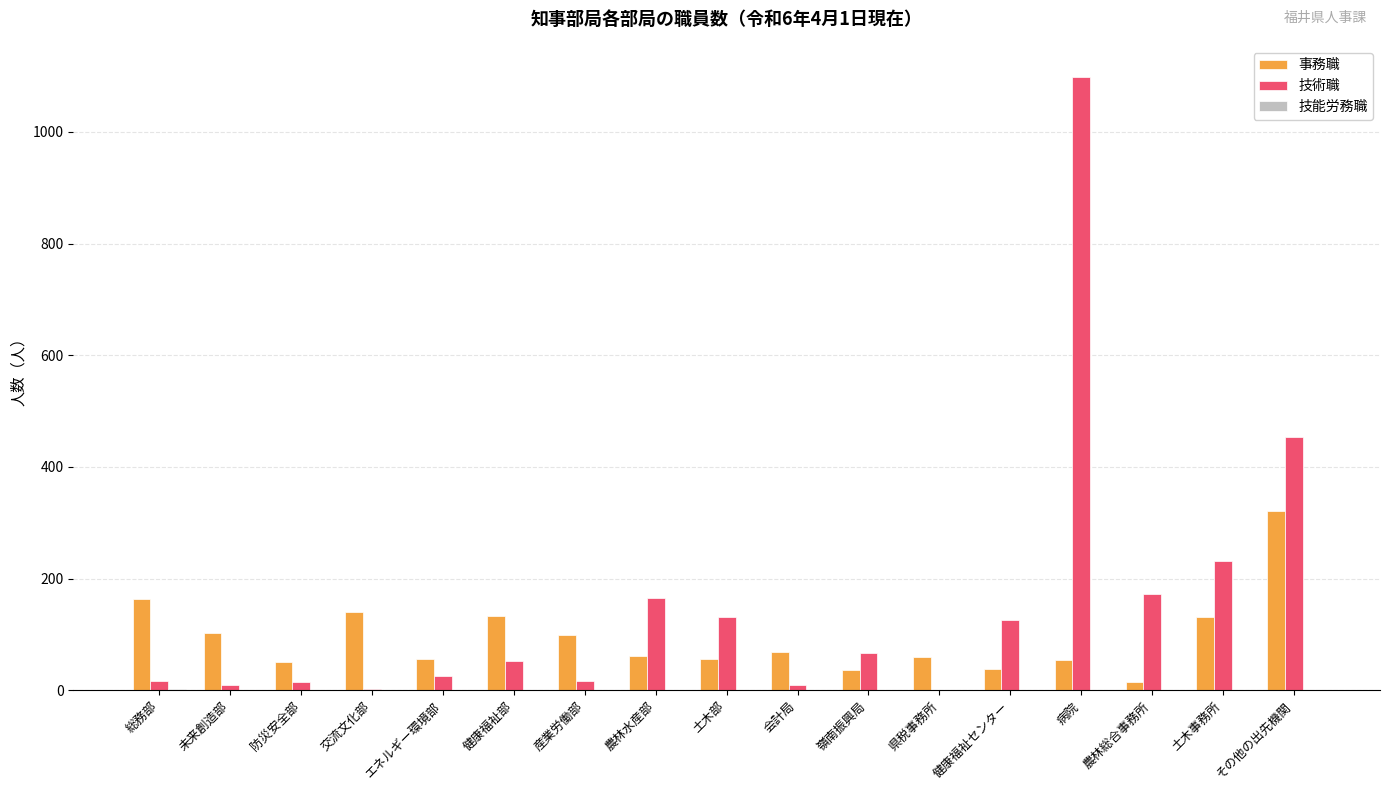

The 技術職 series shows 685 at その他の出先機関. True or false?

False